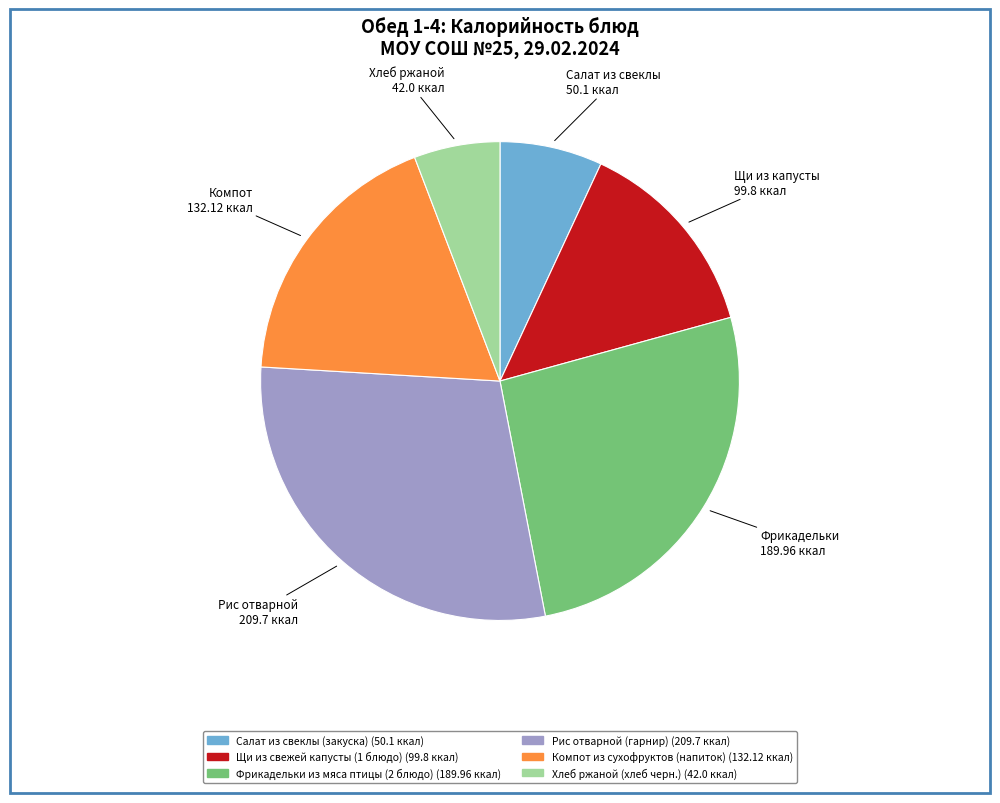

Is it true that Компот из сухофруктов (напиток) is 27% of the pie?

False